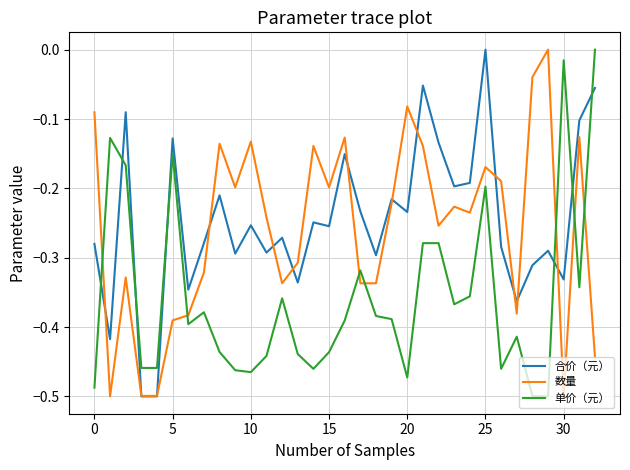

What are all the series names shown in the legend?

合价（元）, 数量, 单价（元）